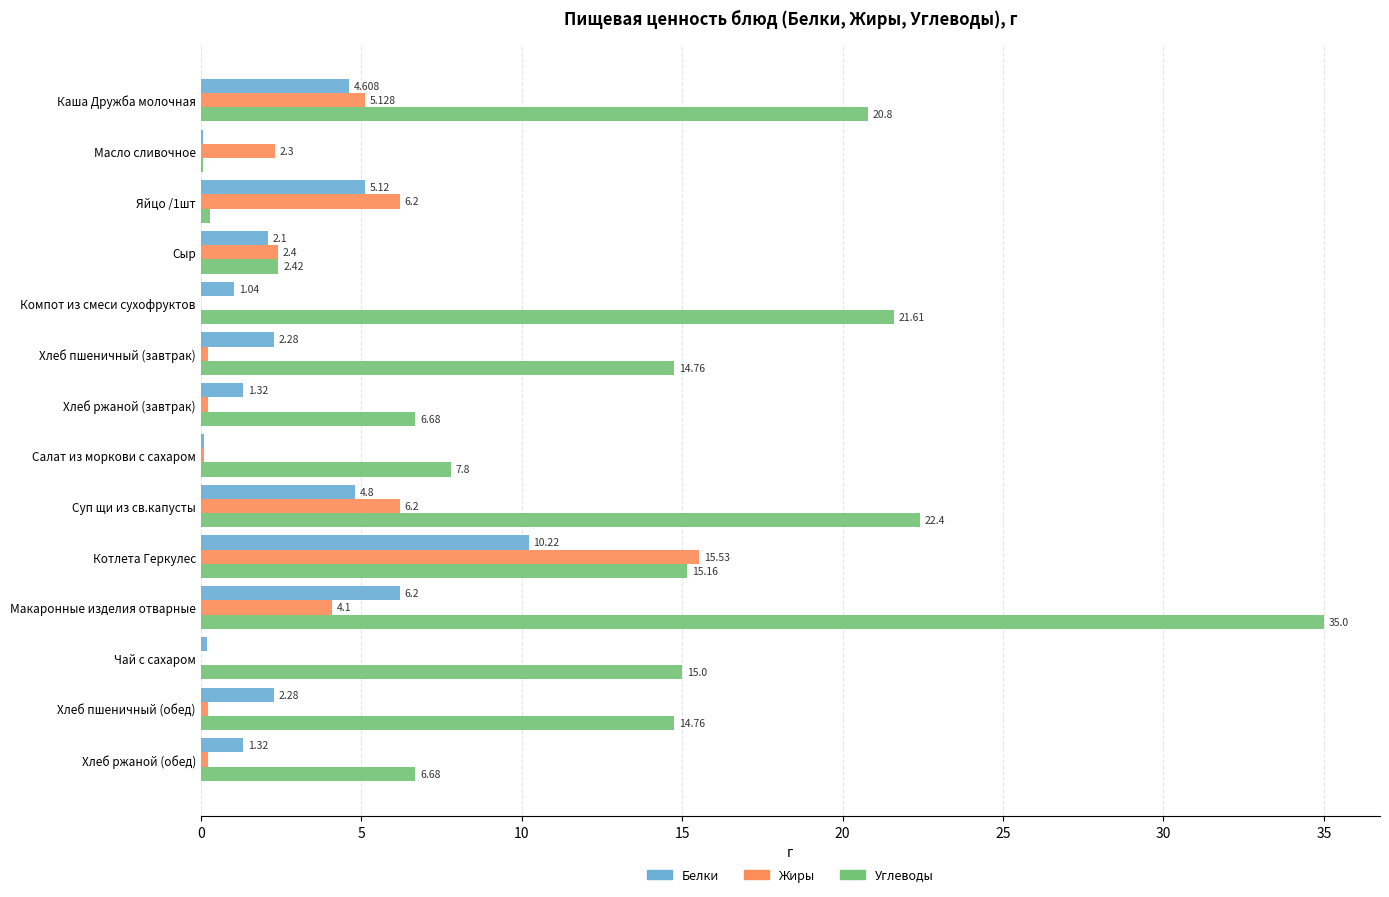

At which category is the sum across all series the highest?

Макаронные изделия отварные